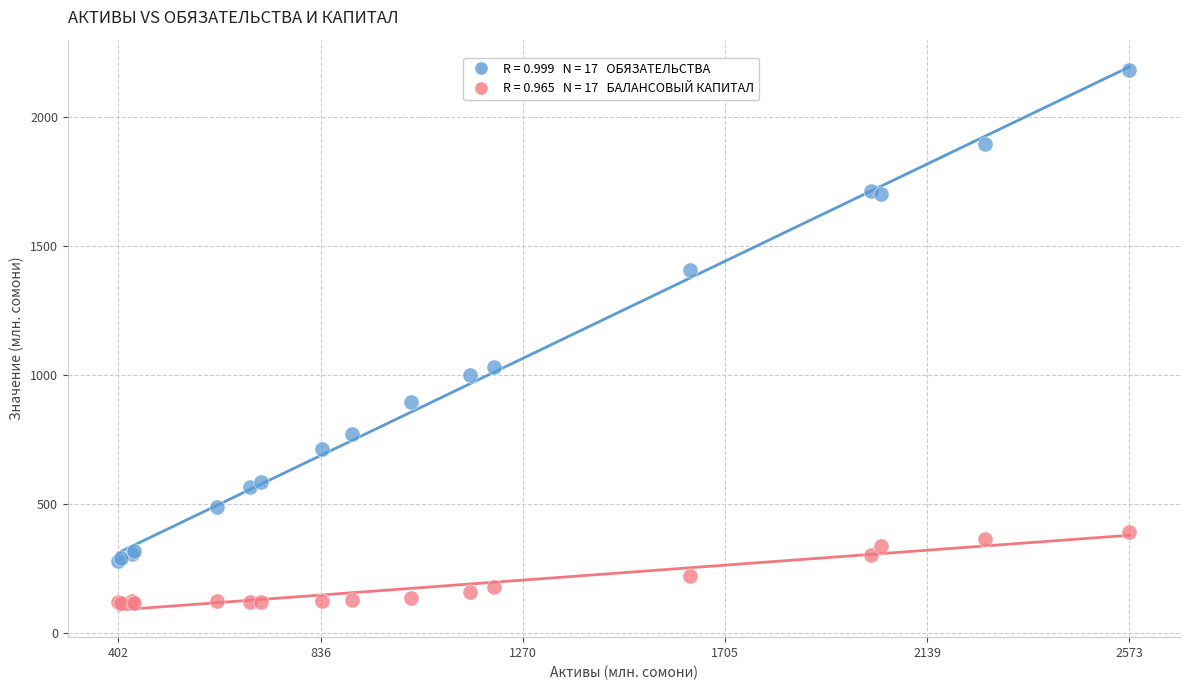

Across all series, what Y value is closest to 1148?

1030.3